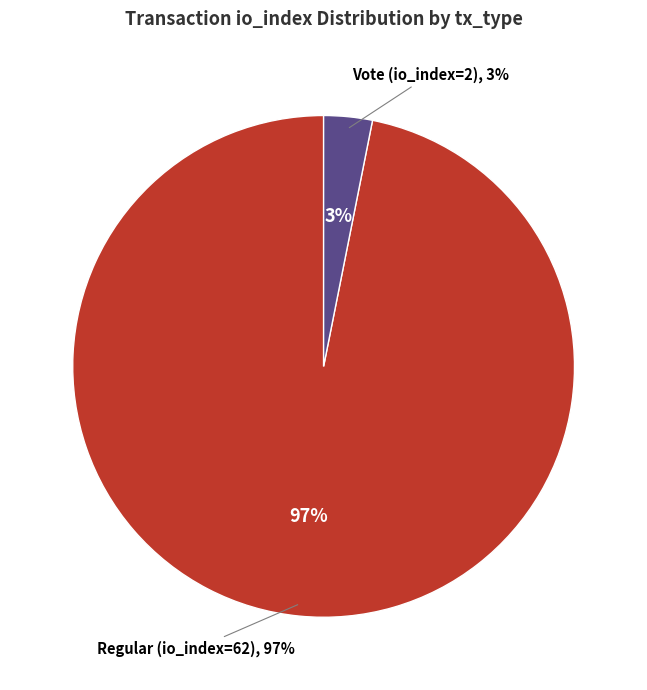

Which has a higher value, Vote (io_index=2) or Regular (io_index=62)?

Regular (io_index=62)